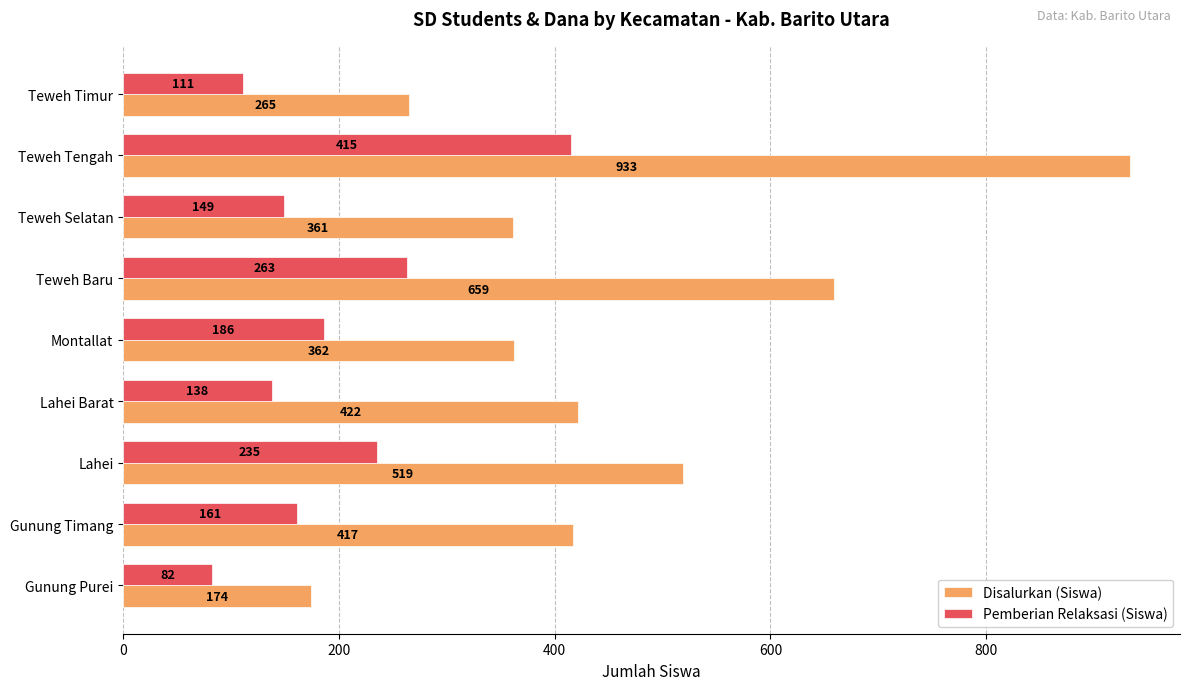

At how many categories does at least one series exceed 240?

8